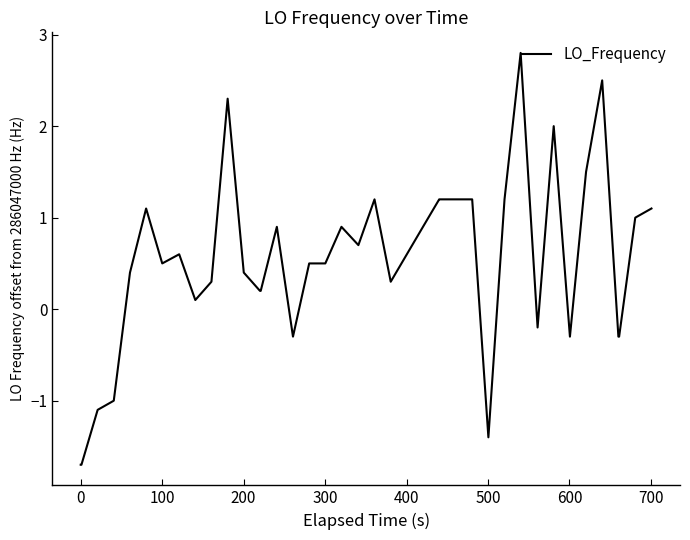

What is the smallest value displayed?

-1.7